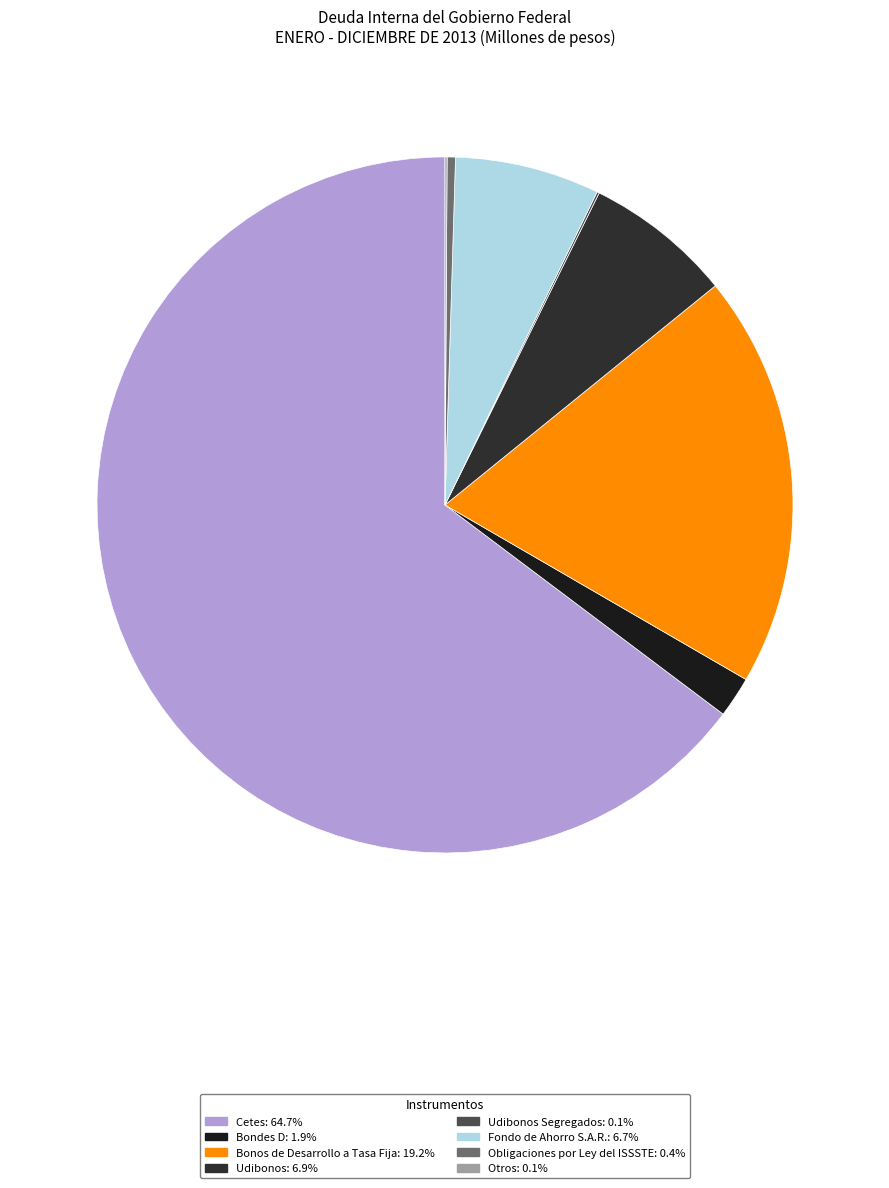

How many segments does this pie chart have?

8